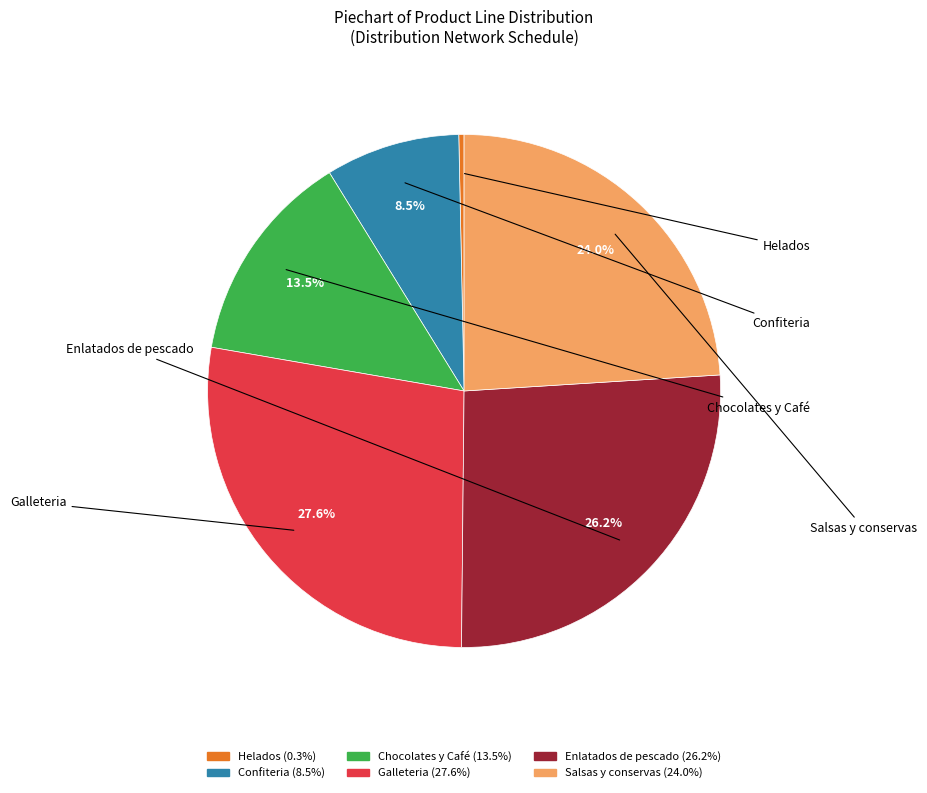

To the nearest percent, what percentage of the pie is Enlatados de pescado?

26%